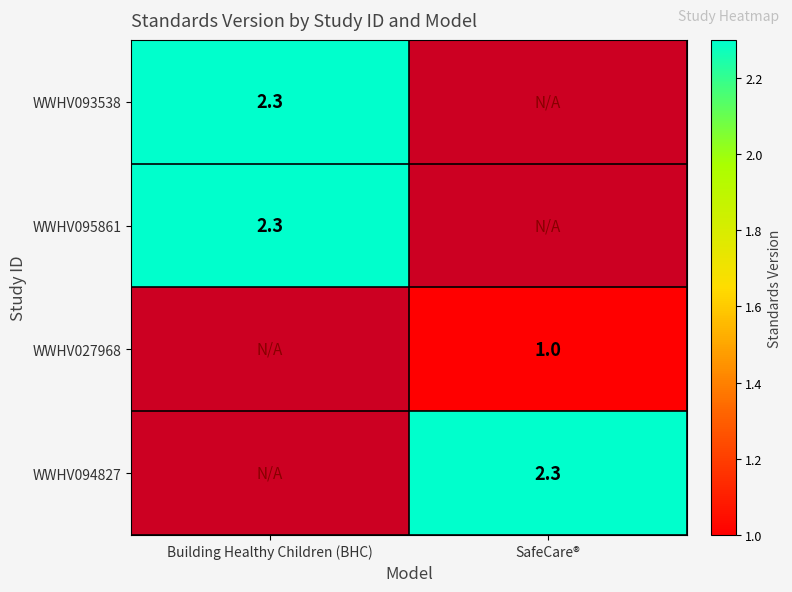

The WWHV027968 series shows 1.0 at SafeCare®. True or false?

True